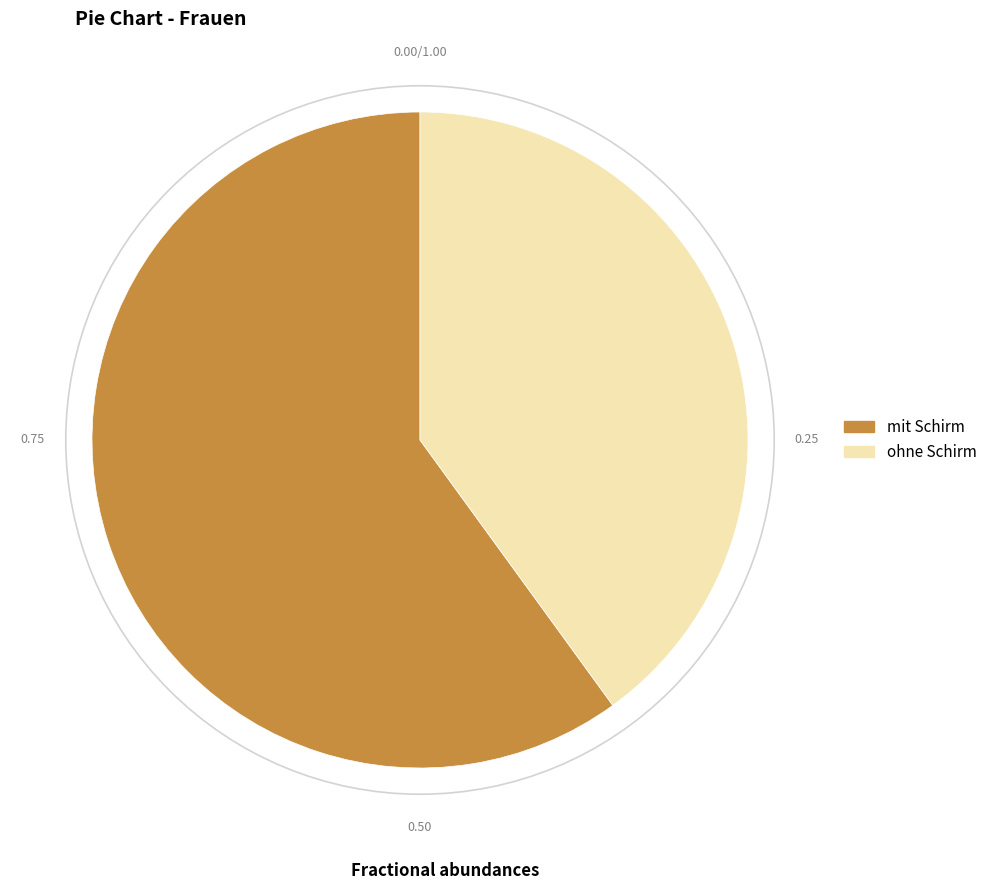

Which slice is the largest?

mit Schirm